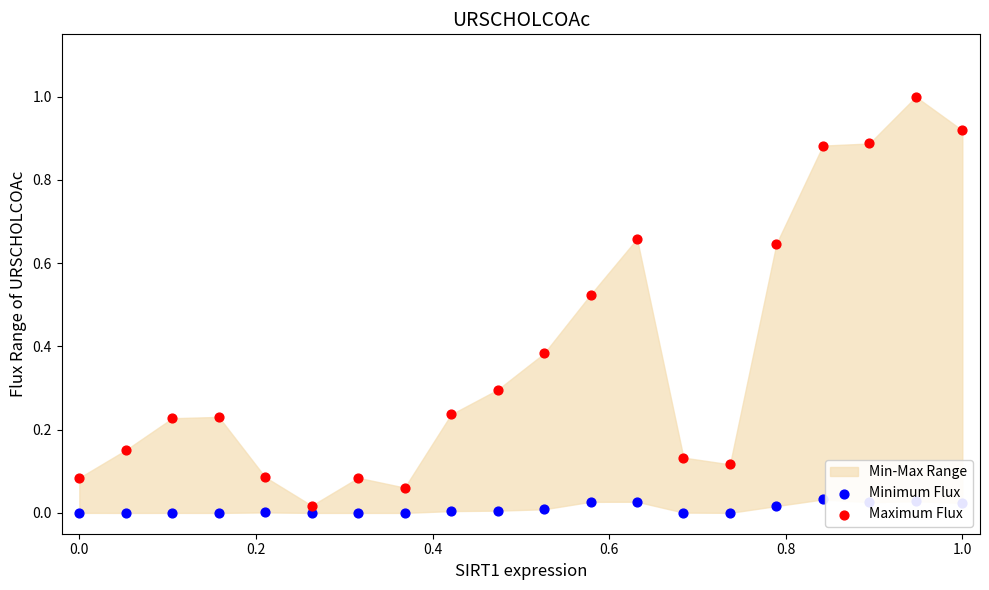

Which series has the largest total across all categories?

Maximum Flux